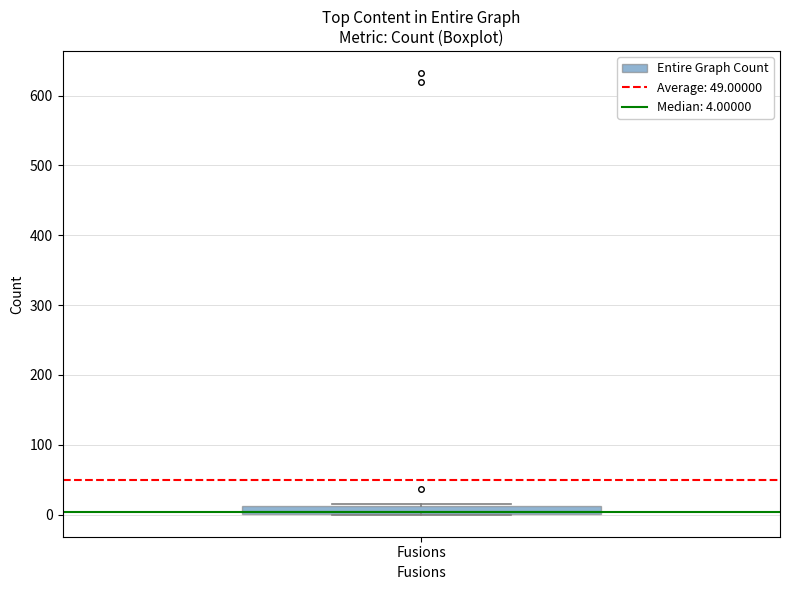

Where is the lower edge of the box for Fusions on the y-axis? The values are not printed on the chart, so give them approximately, as read against the axis.

0